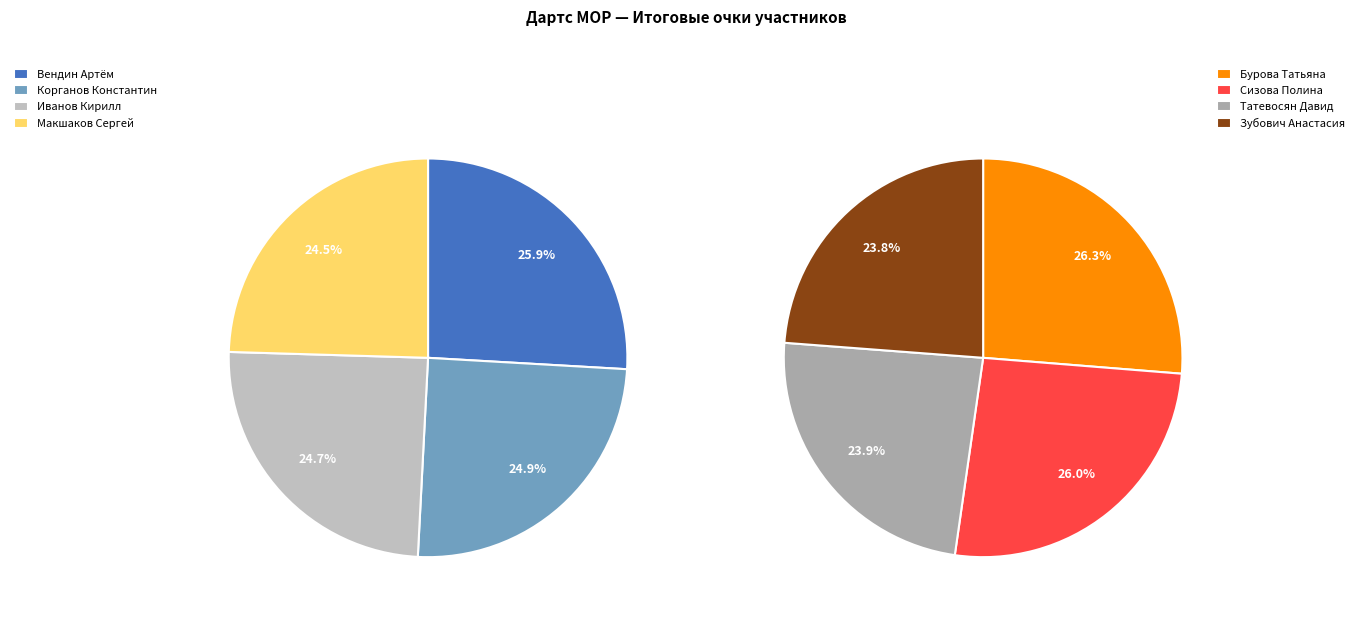

How many segments does this pie chart have?

8